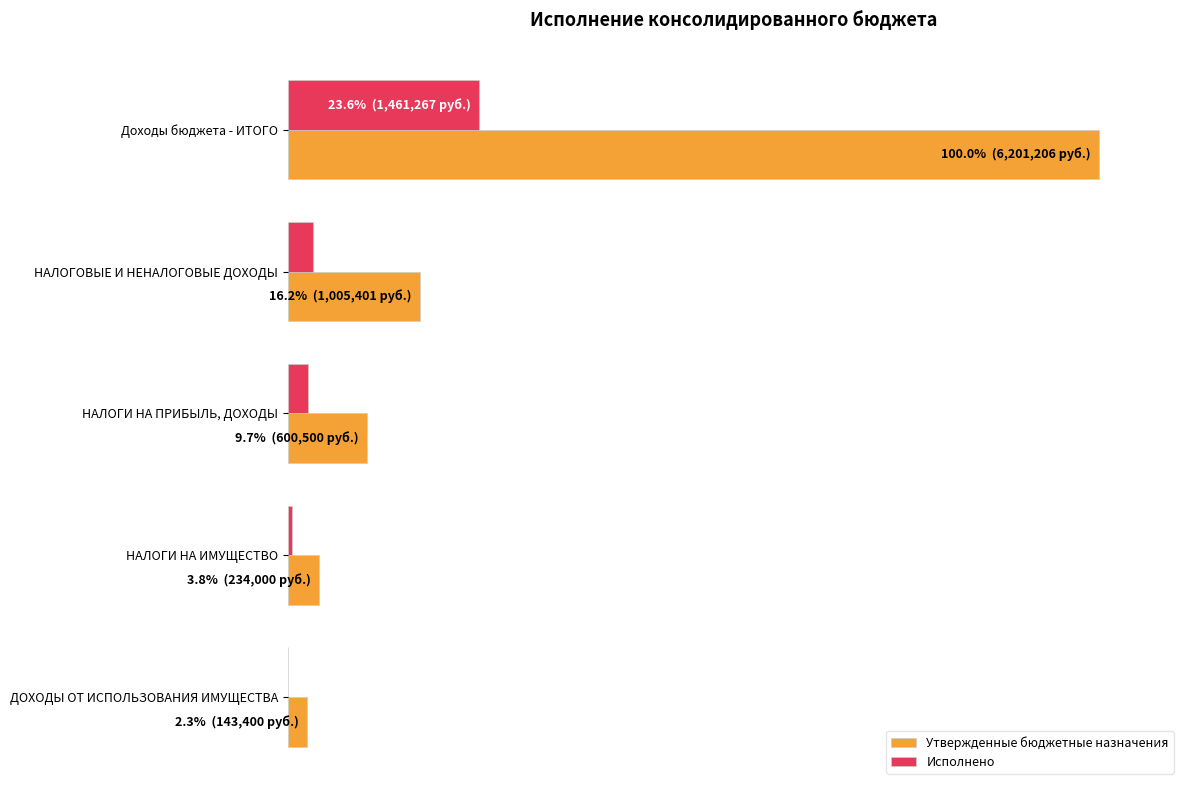

What are all the series names shown in the legend?

Утвержденные бюджетные назначения, Исполнено